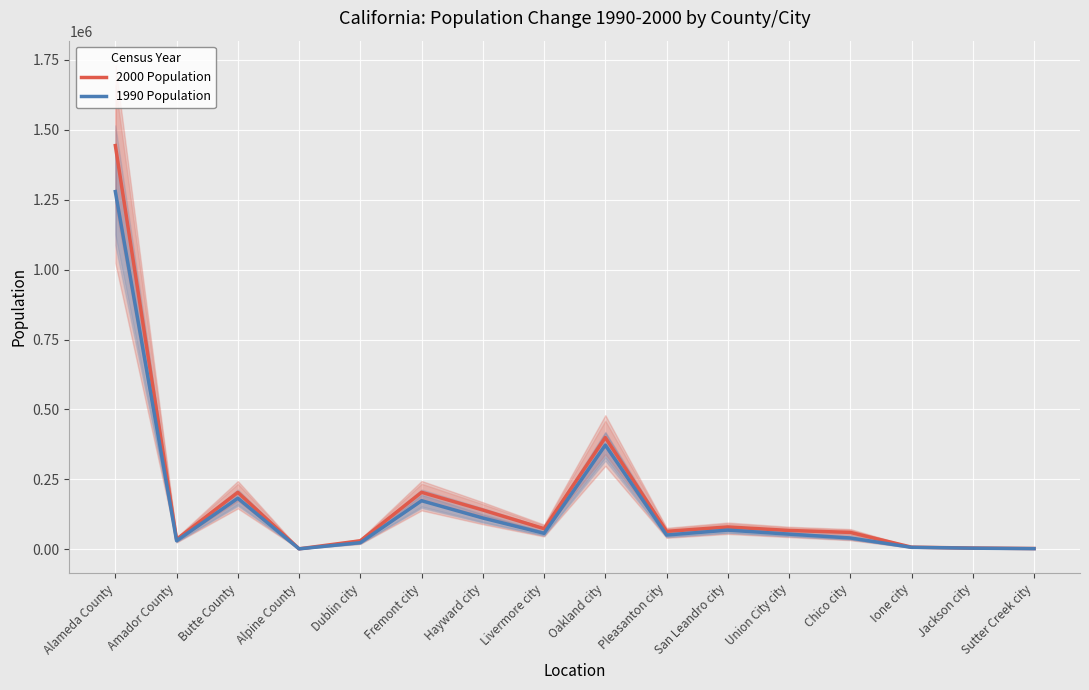

Where is the first local maximum for 1990 Population?

Butte County